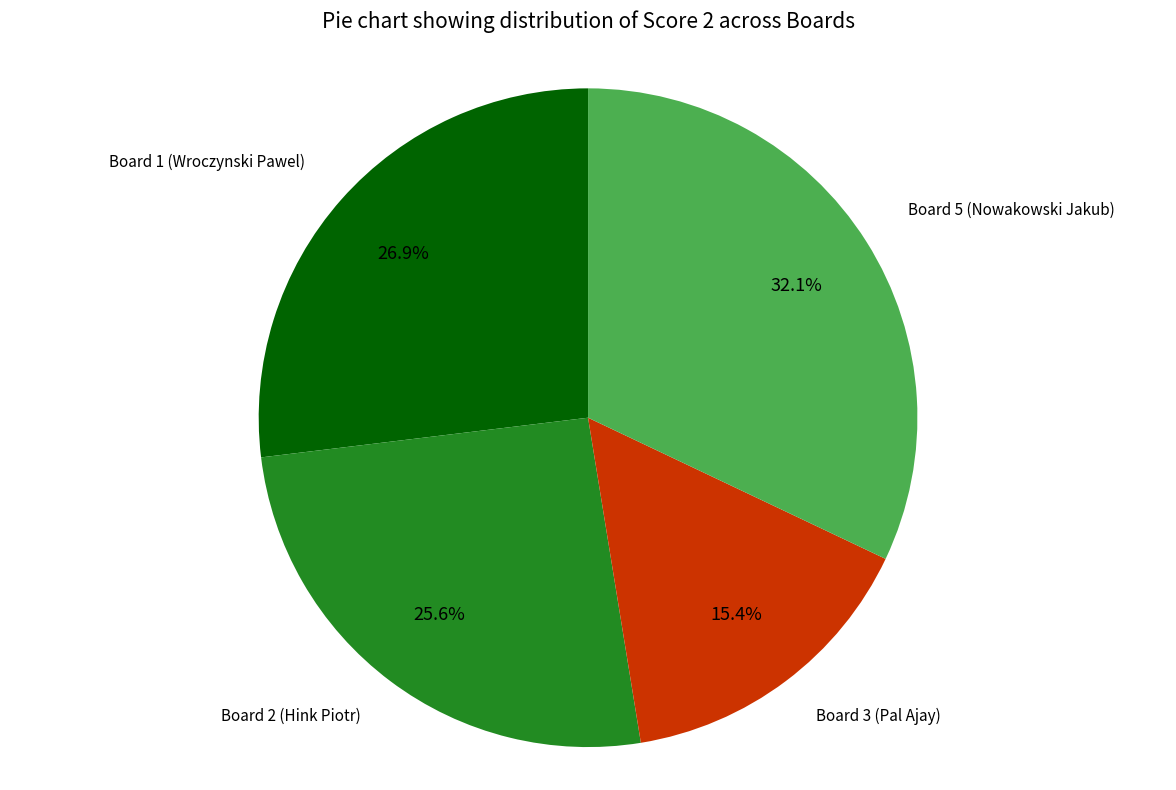

To the nearest percent, what is the average slice percentage?

25%